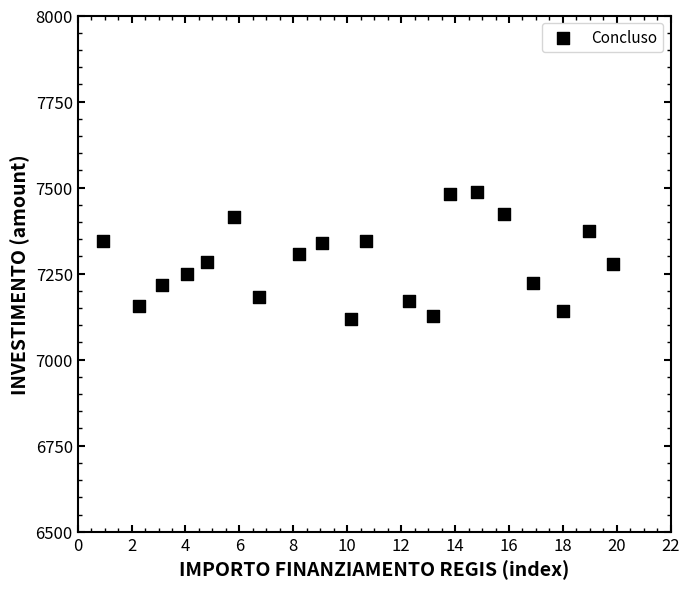

What is the range of X values (max minus min)?

19.0